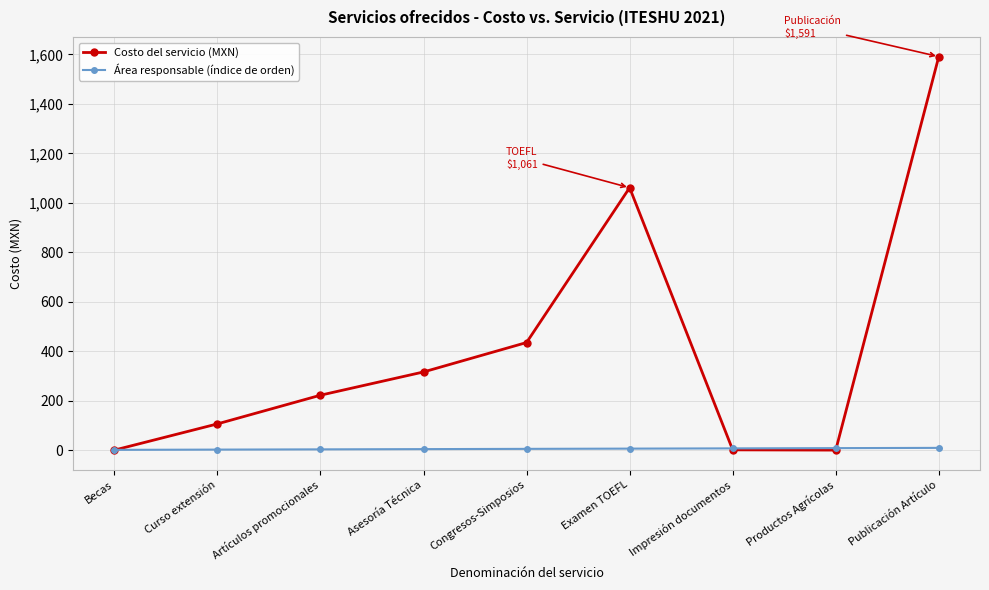

The value of Costo del servicio (MXN) at Publicación Artículo is 423. True or false?

False